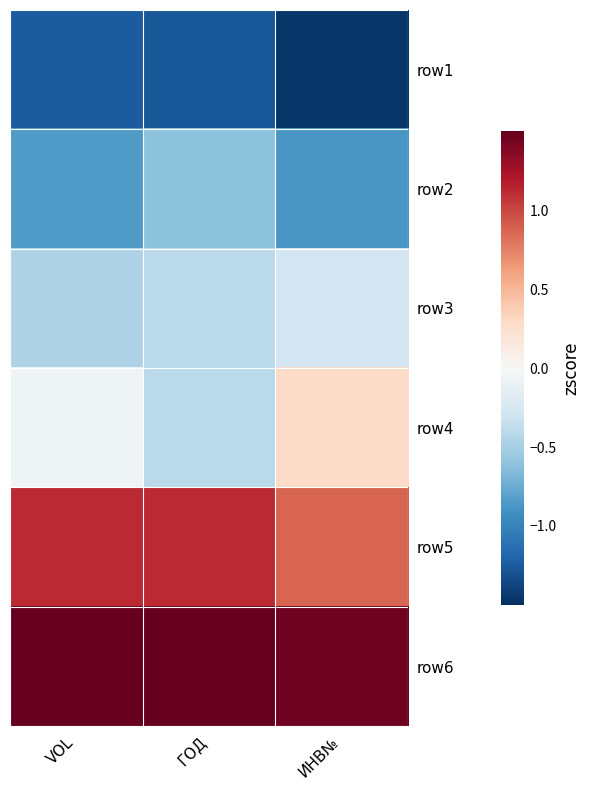

Between VOL and ИНВ№, which series saw the biggest shift?

row4